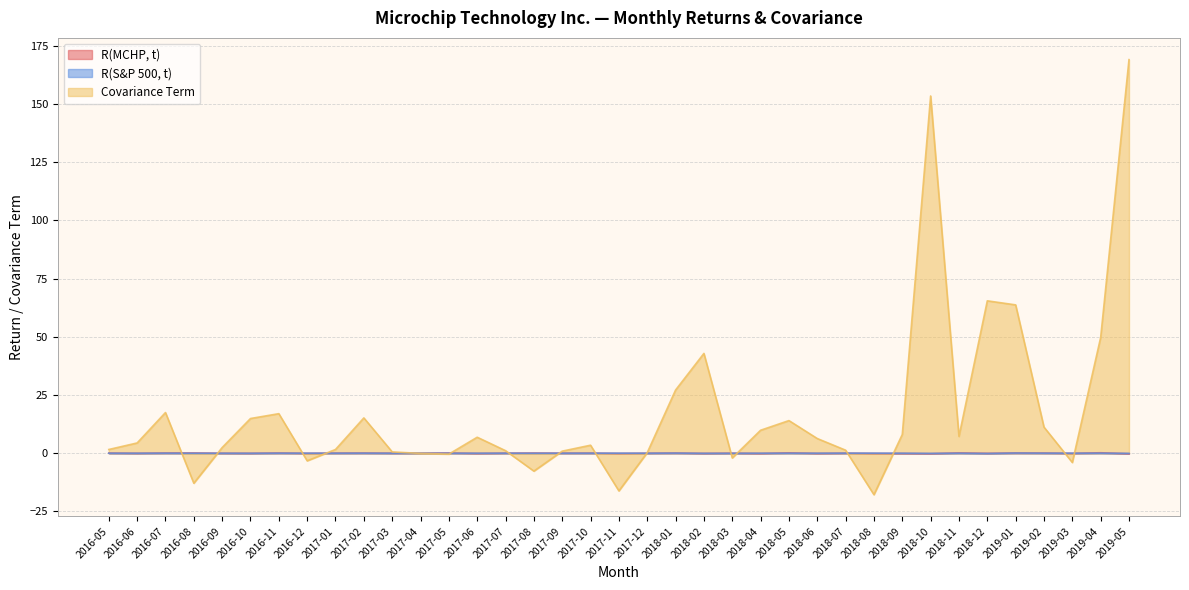

How many data points in R(S&P 500, t) are less than 0?

9